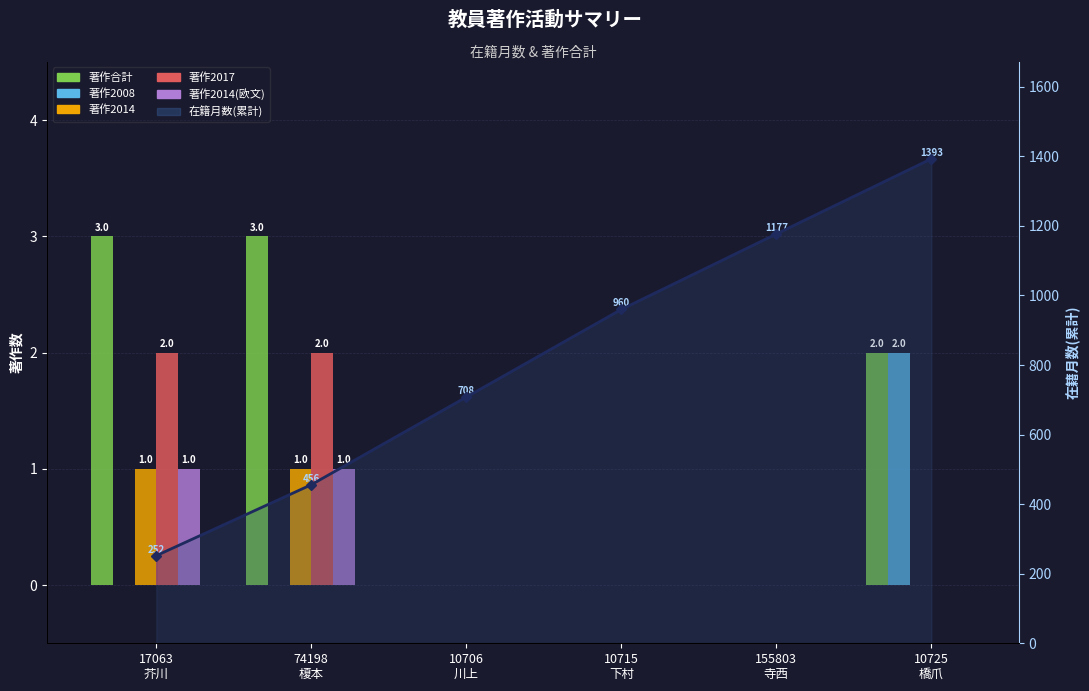

The value of 著作2014 at 10715
下村 is 0. True or false?

True